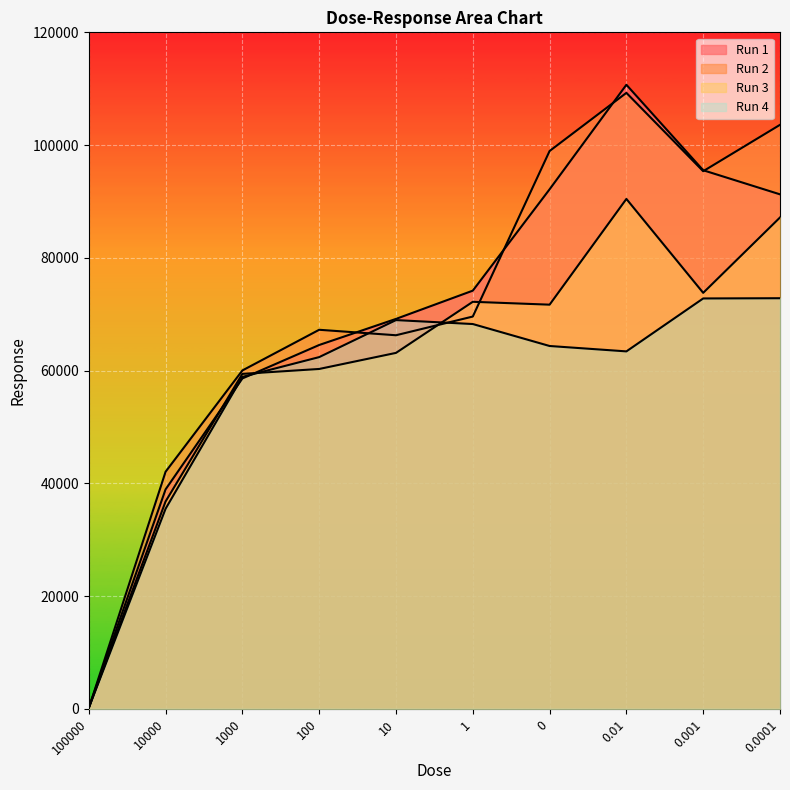

Which series has the widest spread of values?

Run 1